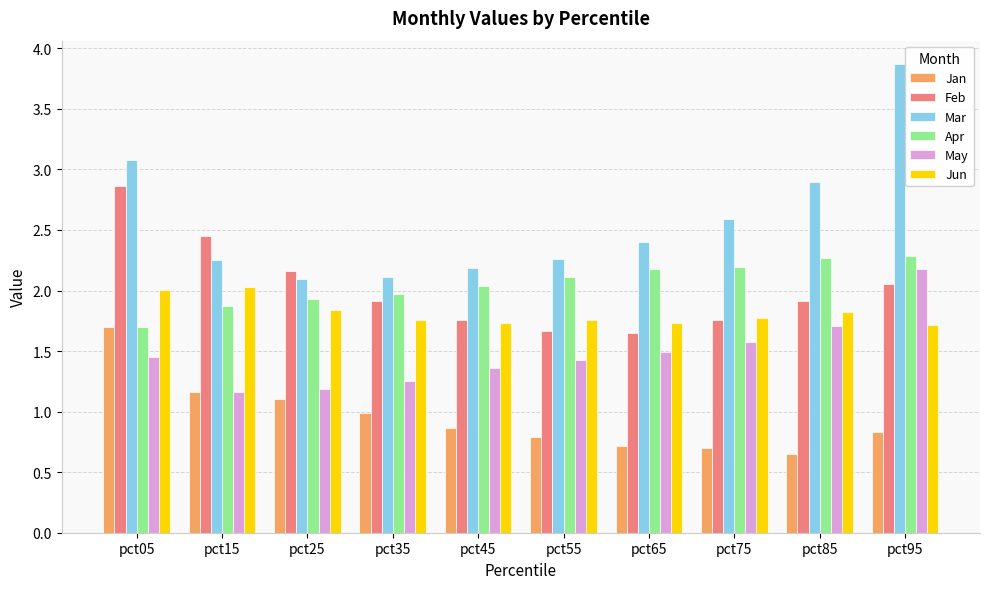

What is the spread (max minus min) of values at pct05?

1.6